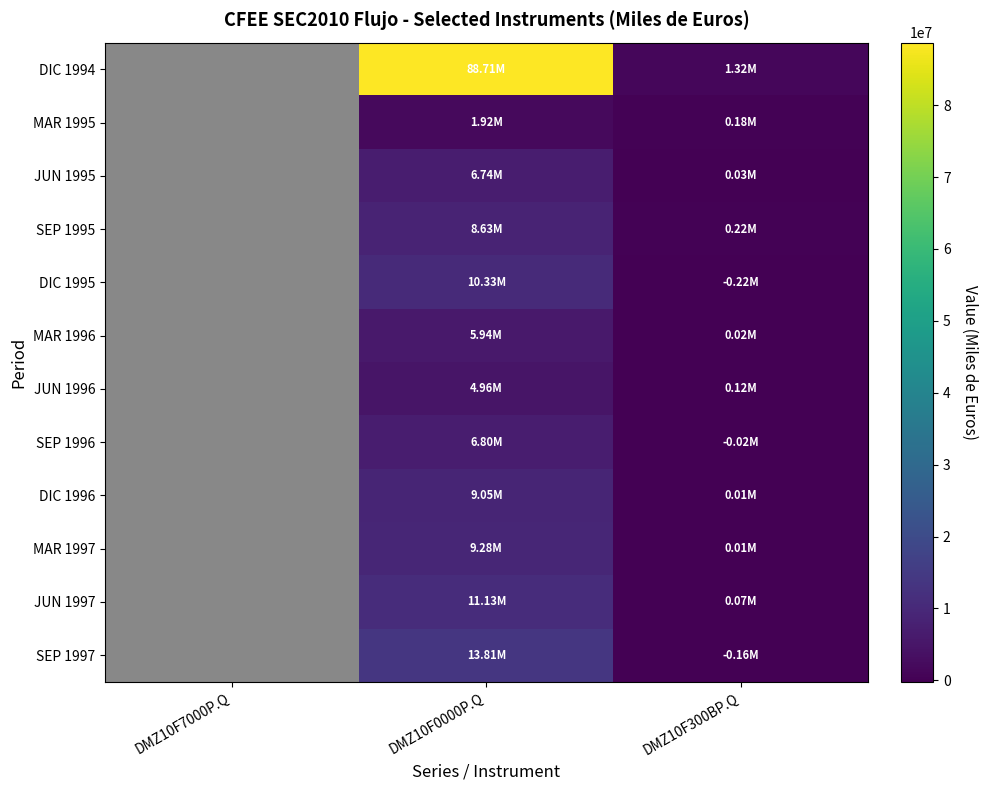

Reading left to right, extract all data points from this chart.

DIC 1994: DMZ10F7000P.Q=0	DMZ10F0000P.Q=88708193	DMZ10F300BP.Q=1320767
MAR 1995: DMZ10F7000P.Q=0	DMZ10F0000P.Q=1917903	DMZ10F300BP.Q=175021
JUN 1995: DMZ10F7000P.Q=0	DMZ10F0000P.Q=6736852	DMZ10F300BP.Q=26314
SEP 1995: DMZ10F7000P.Q=0	DMZ10F0000P.Q=8634176	DMZ10F300BP.Q=218462
DIC 1995: DMZ10F7000P.Q=0	DMZ10F0000P.Q=10332816	DMZ10F300BP.Q=-220354
MAR 1996: DMZ10F7000P.Q=0	DMZ10F0000P.Q=5940076	DMZ10F300BP.Q=24001
JUN 1996: DMZ10F7000P.Q=0	DMZ10F0000P.Q=4958357	DMZ10F300BP.Q=116607
SEP 1996: DMZ10F7000P.Q=0	DMZ10F0000P.Q=6797862	DMZ10F300BP.Q=-19388
DIC 1996: DMZ10F7000P.Q=0	DMZ10F0000P.Q=9051370	DMZ10F300BP.Q=7950
MAR 1997: DMZ10F7000P.Q=0	DMZ10F0000P.Q=9281226	DMZ10F300BP.Q=14308
JUN 1997: DMZ10F7000P.Q=0	DMZ10F0000P.Q=11126692	DMZ10F300BP.Q=73243
SEP 1997: DMZ10F7000P.Q=0	DMZ10F0000P.Q=13807562	DMZ10F300BP.Q=-160331